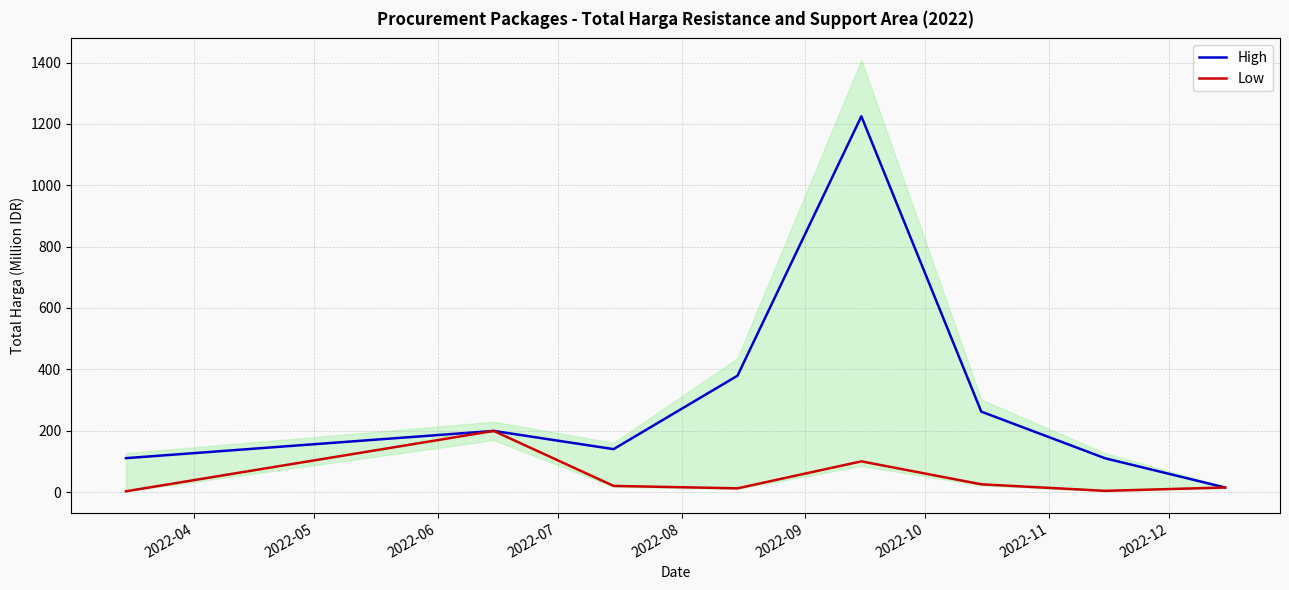

What is the maximum value for High?

1224.7